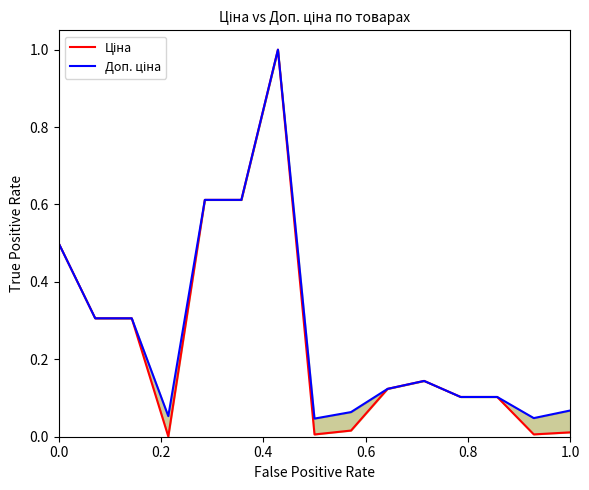

What are all the series names shown in the legend?

Ціна, Доп. ціна